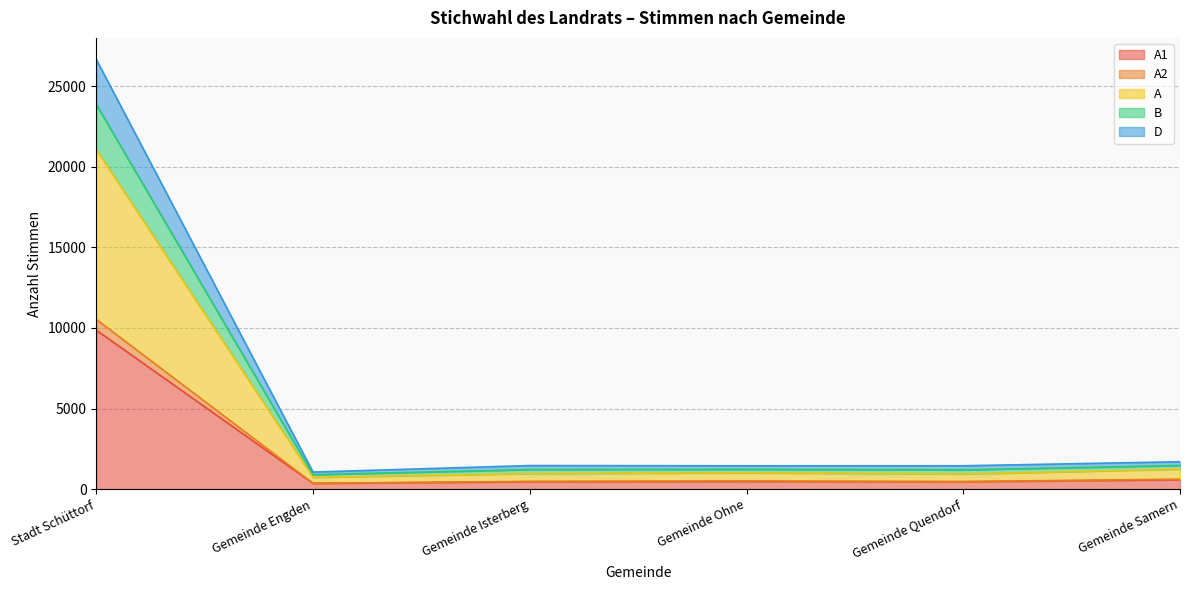

At which category is the sum across all series the highest?

Stadt Schüttorf